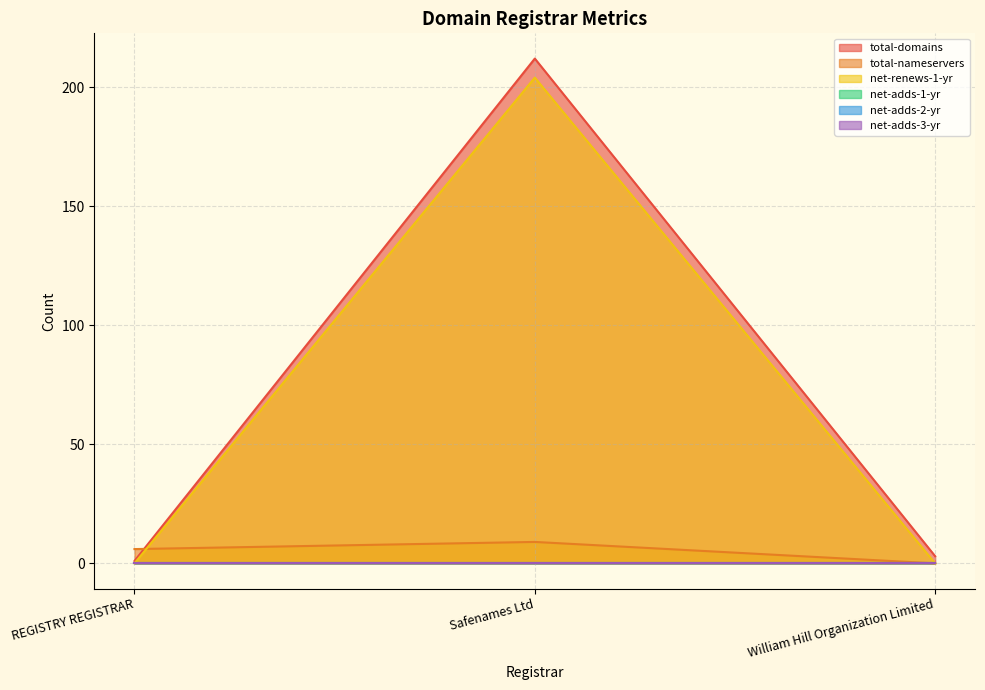

At which category does the chart reach its peak across all series?

Safenames Ltd